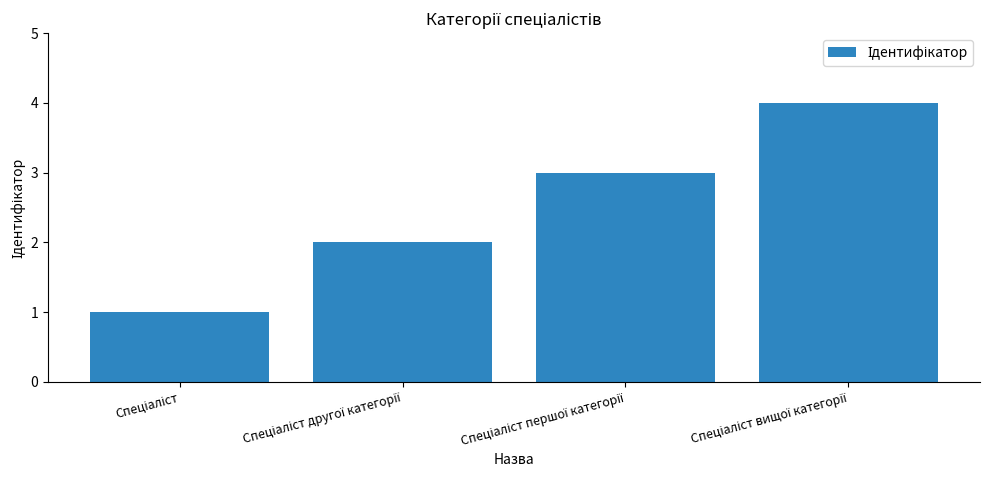

What is the maximum value shown in the chart?

4